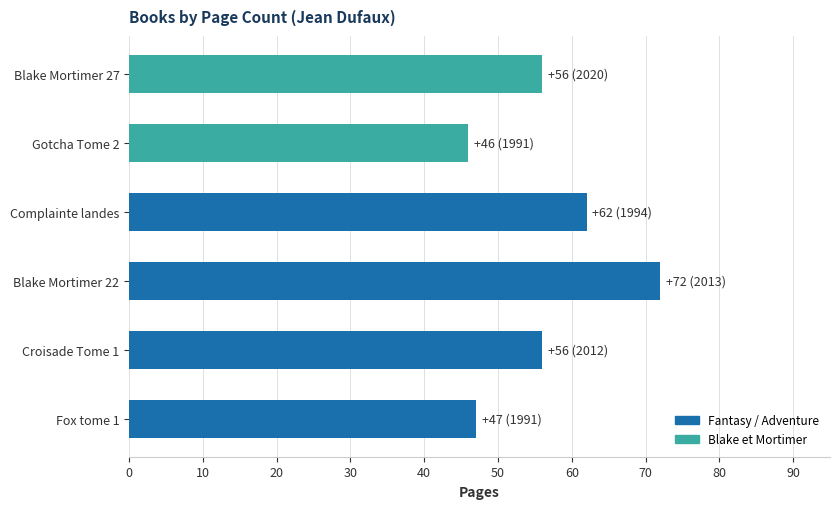

Which category has the highest value in the pages series?

Blake Mortimer 22